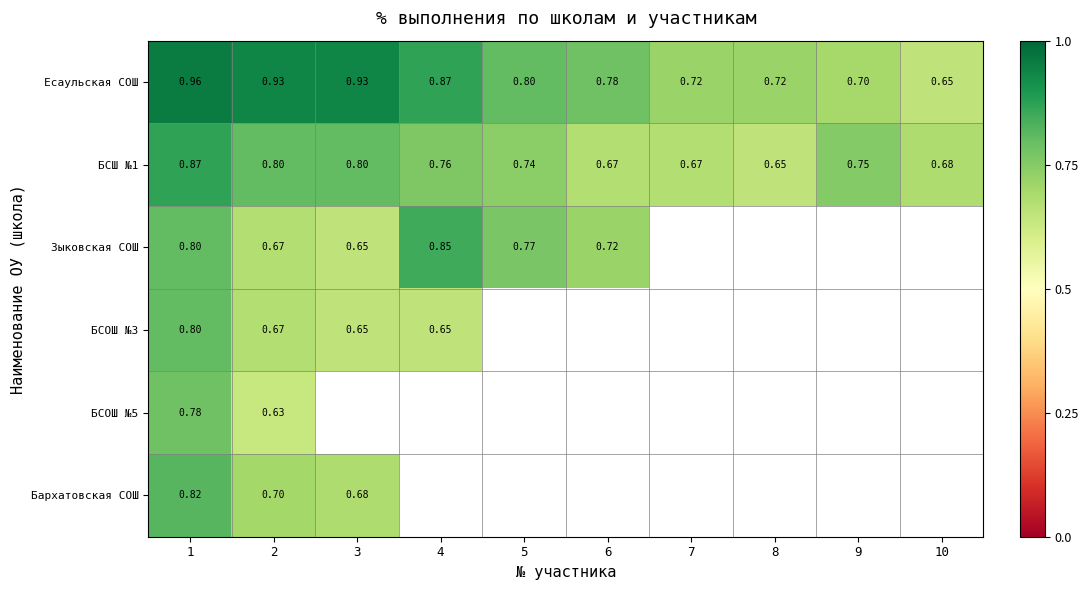

Rank the categories by Есаульская СОШ value from lowest to highest.

10, 9, 7, 8, 6, 5, 4, 2, 3, 1